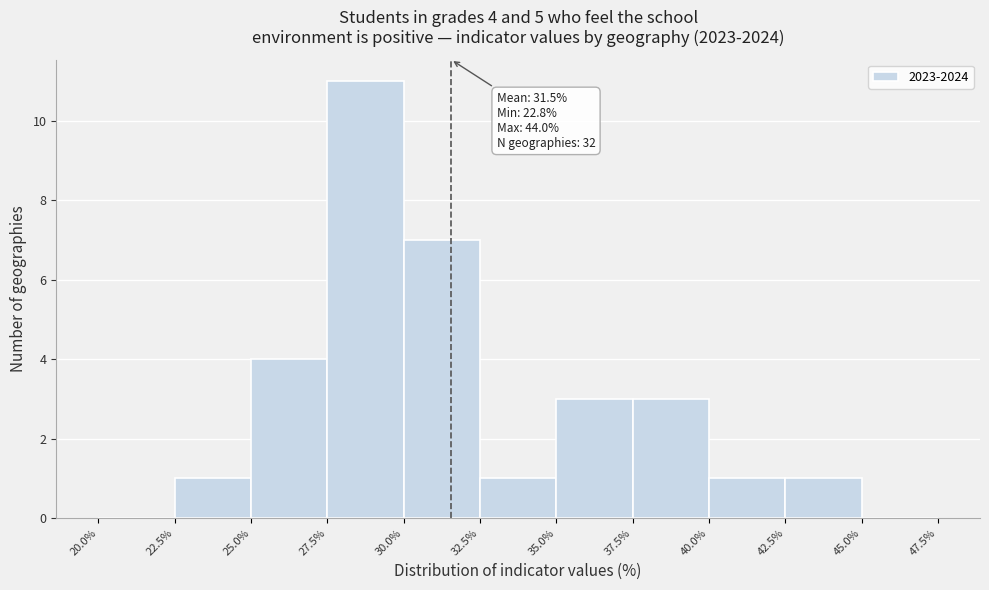

Over which range of the x-axis is the bar tallest?

27.5% to 30.0%